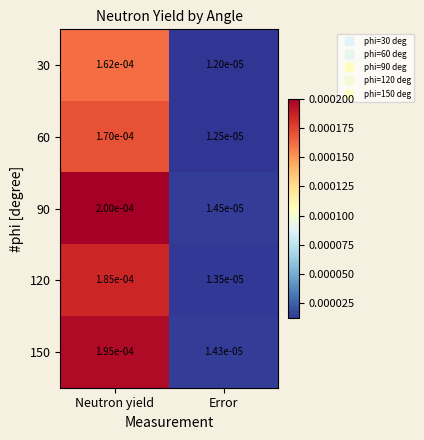

Which category has the lowest value in the 30 series?

Error